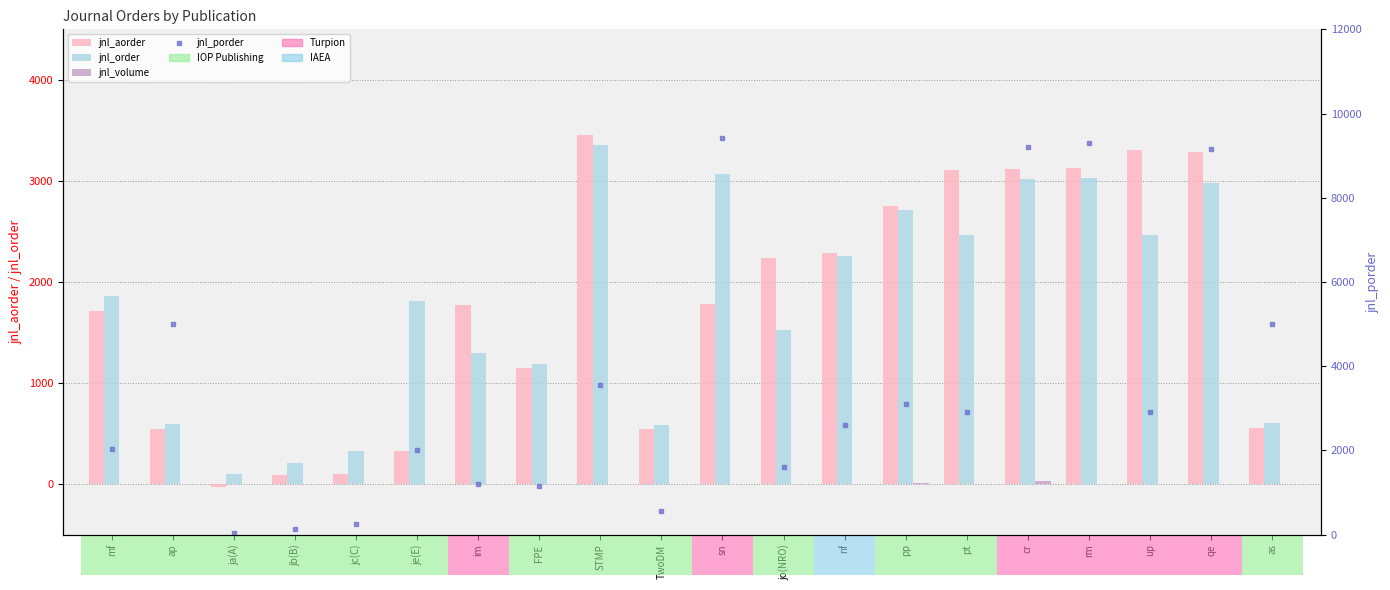

How many data points in jnl_volume are above 1?

2